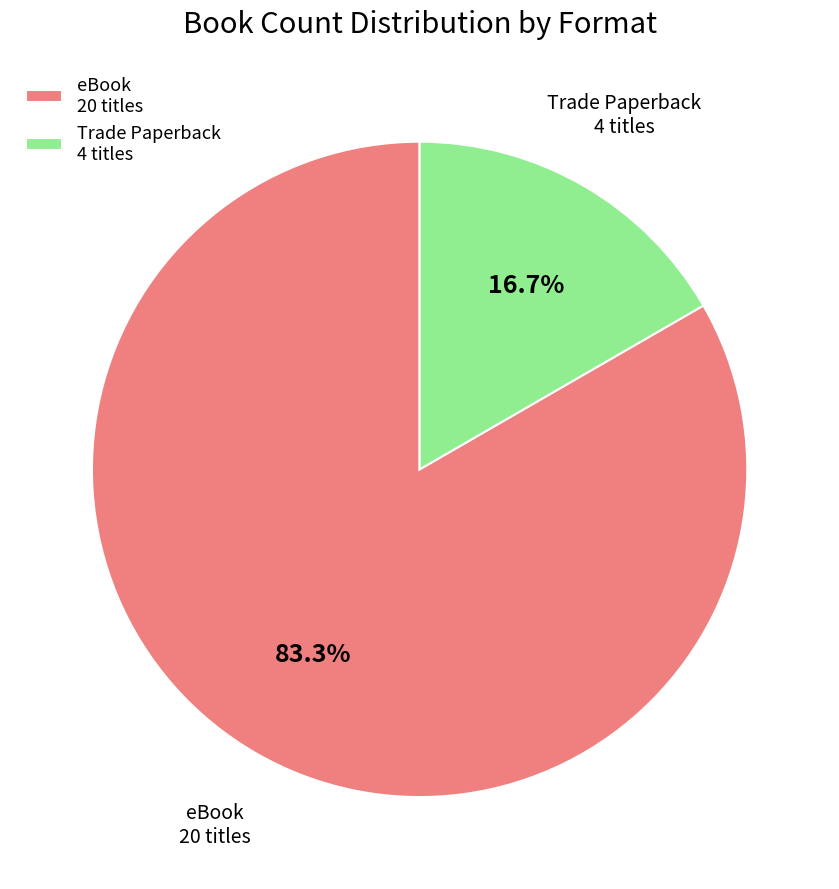

Count the number of slices in the pie.

2